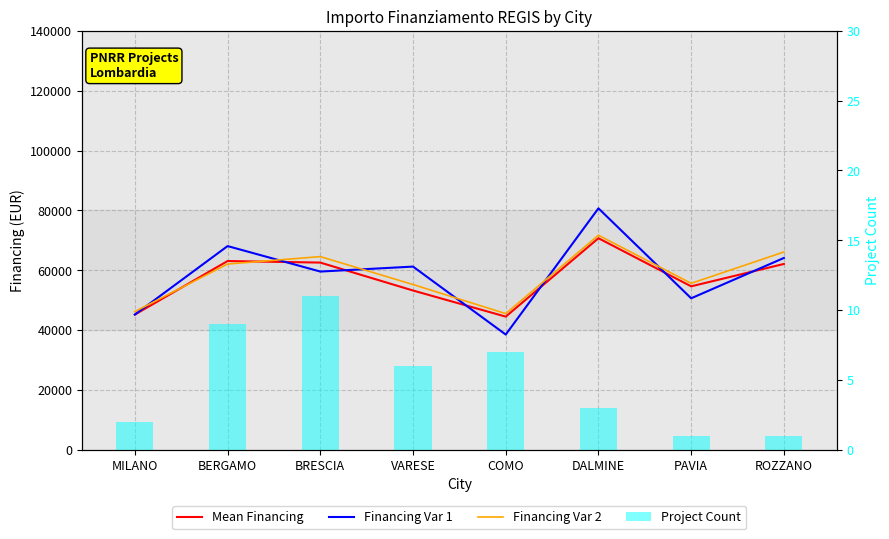

What is the label of the 8th bar from the right?

MILANO